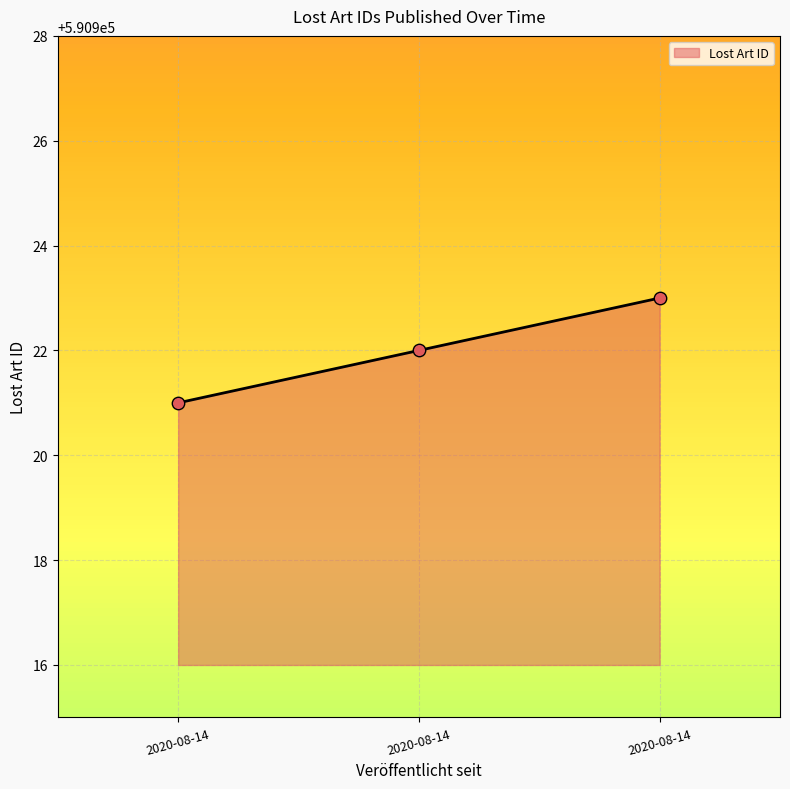

How many values are below 590922?

1